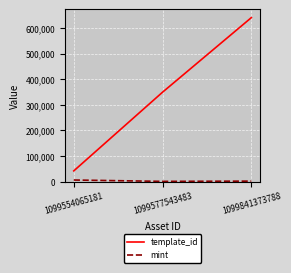

Is it true that template_id equals 42421 at 1099554065181?

True